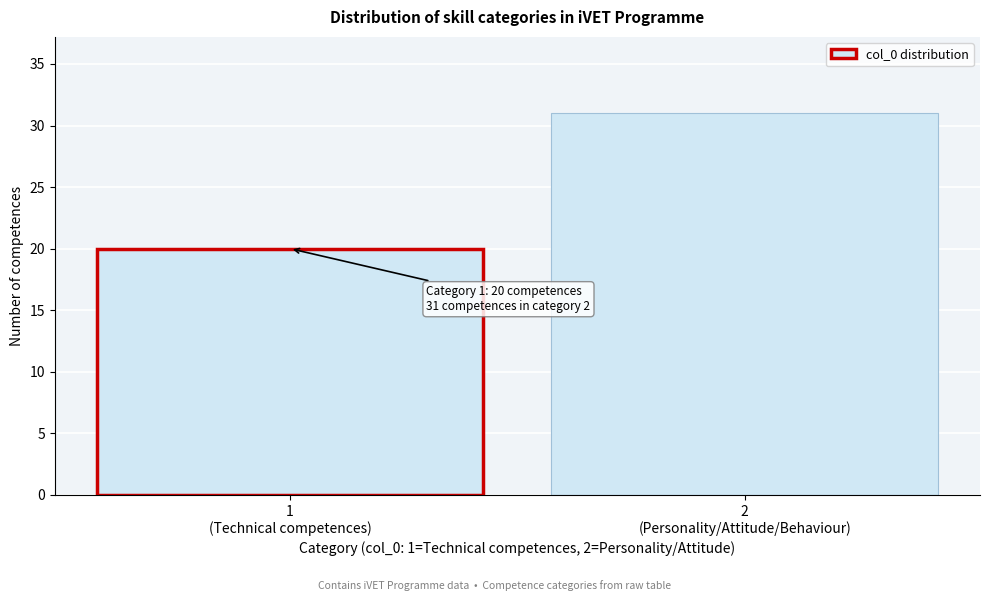

Reading left to right, extract all data points from this chart.

20	31